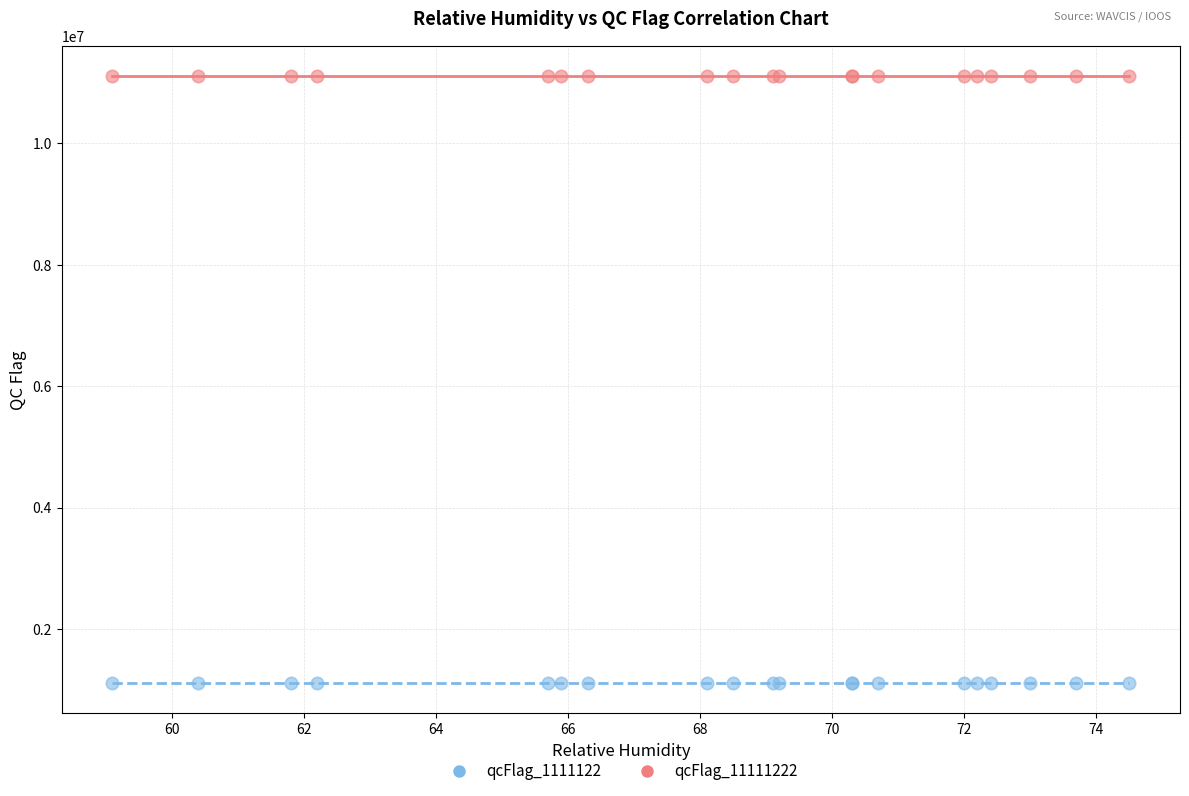

What are all the series names shown in the legend?

qcFlag_1111122, qcFlag_11111222